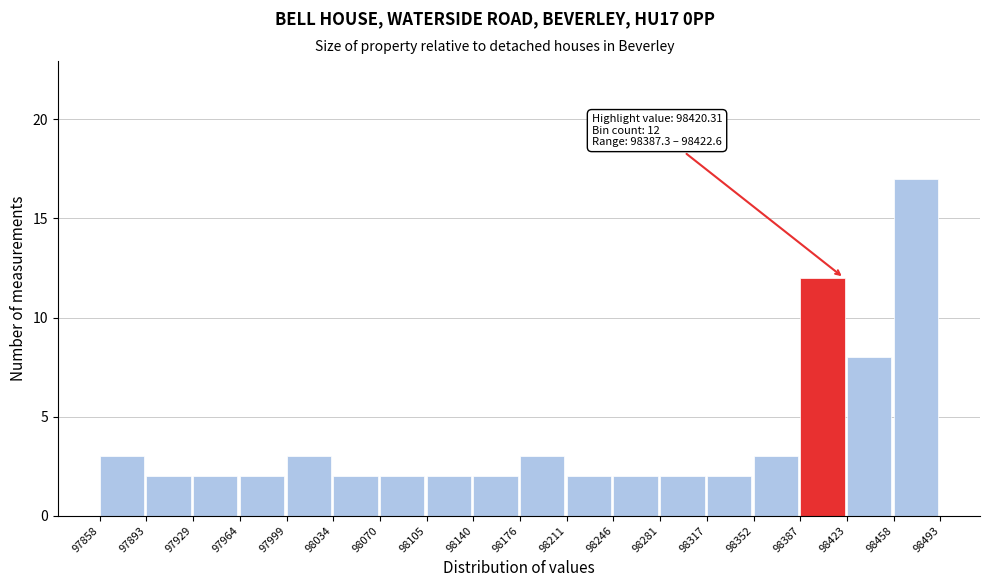

Which range on the x-axis has the tallest bar?

98458 to 98493